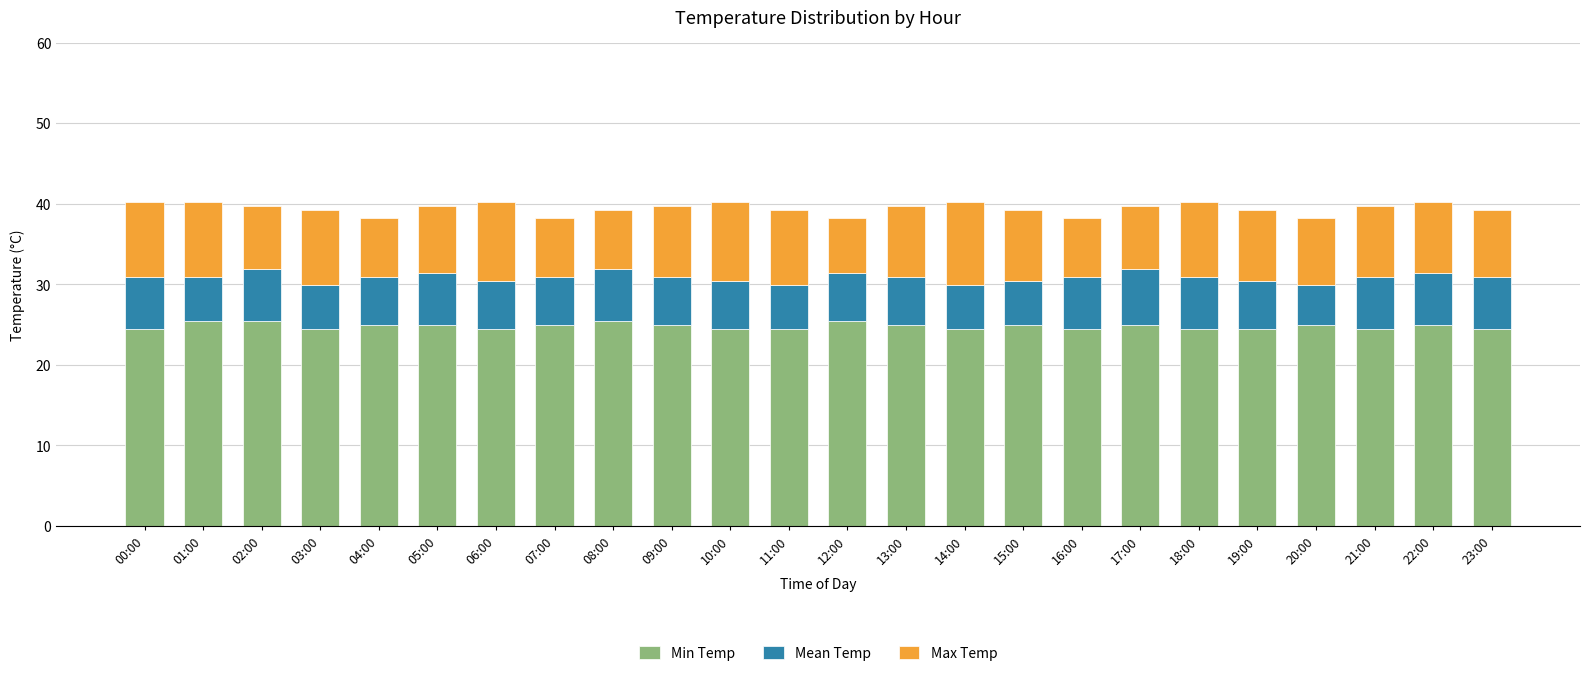

What is the total value across all series at 19:00?

39.2